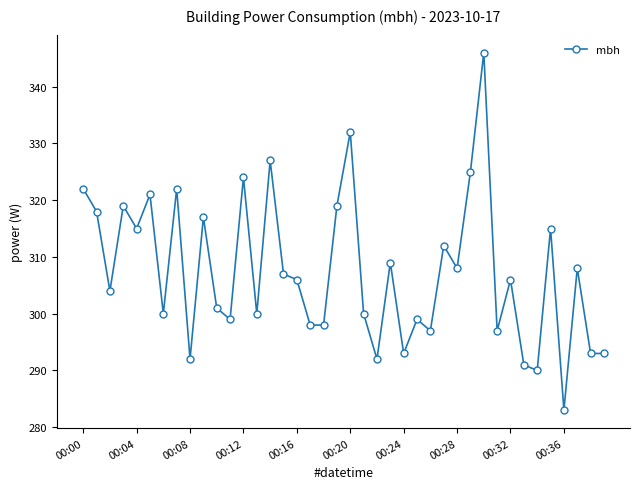

True or false: the data has more than 2 interior local peaks.

True